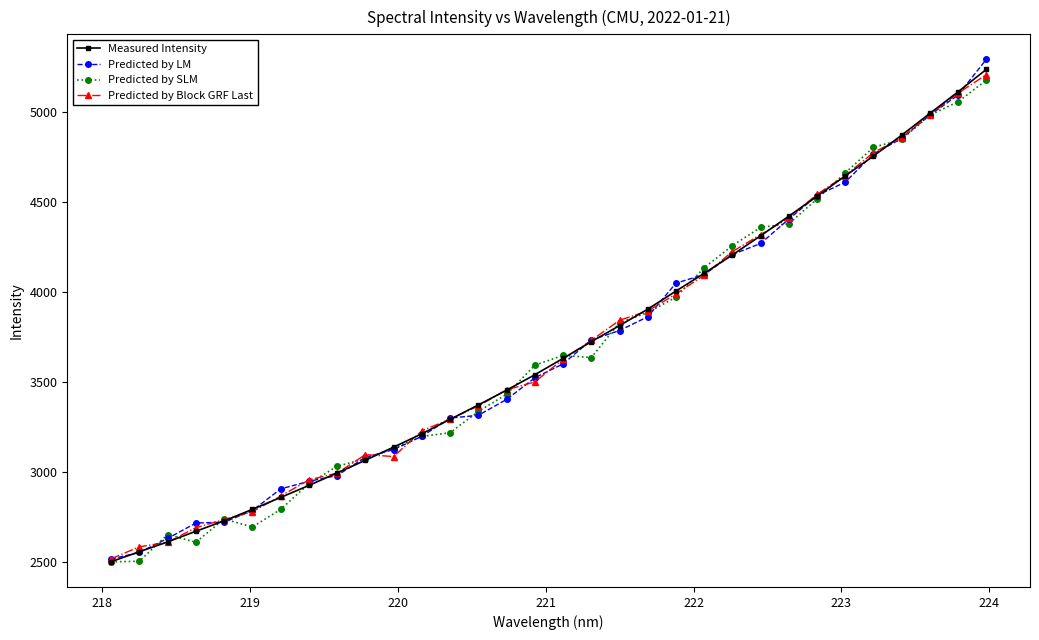

Which series has the largest range (max minus min)?

Predicted by LM